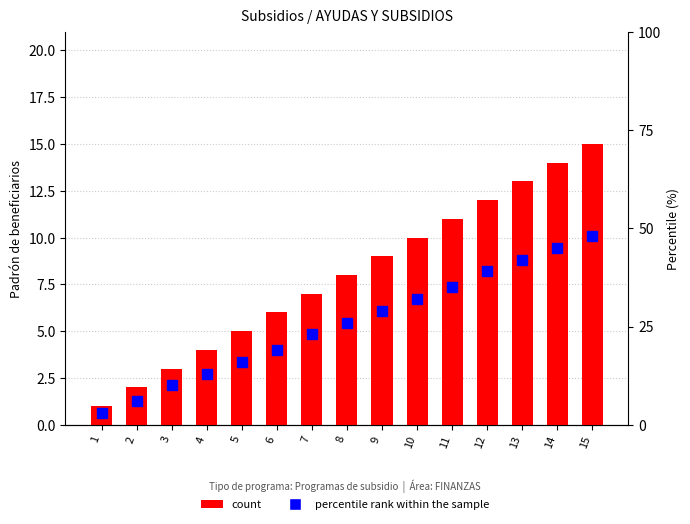

Reading left to right, list all the values displayed in this chart.

count: 1	2	3	4	5	6	7	8	9	10	11	12	13	14	15
percentile rank within the sample: 3	6	10	13	16	19	23	26	29	32	35	39	42	45	48